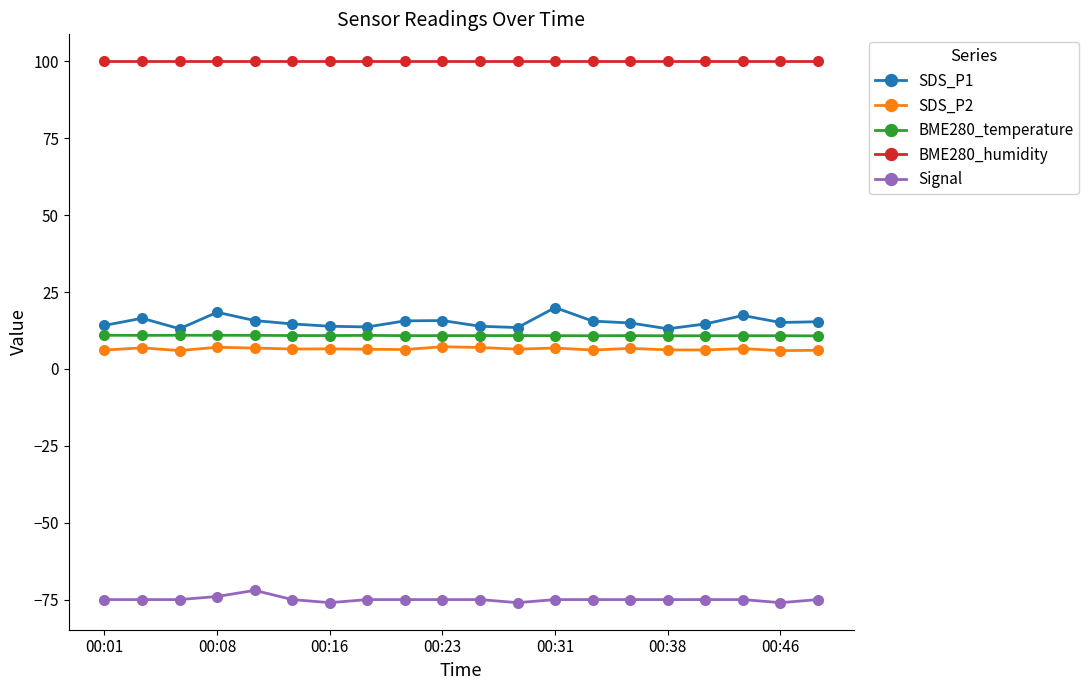

True or false: Signal and BME280_temperature cross at least once.

False